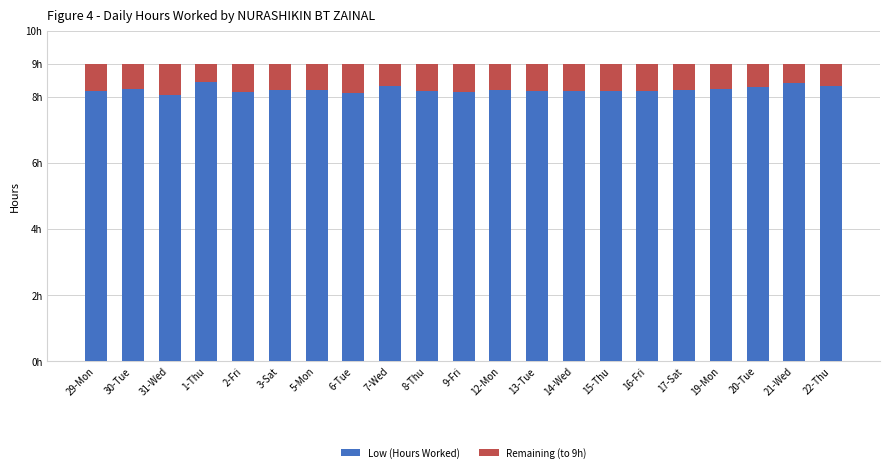

What are all the series names shown in the legend?

Low (Hours Worked), Remaining (to 9h)